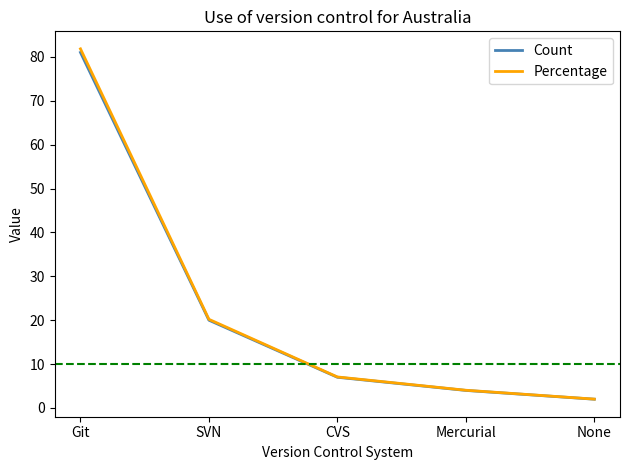

At which label does Count reach its minimum?

None